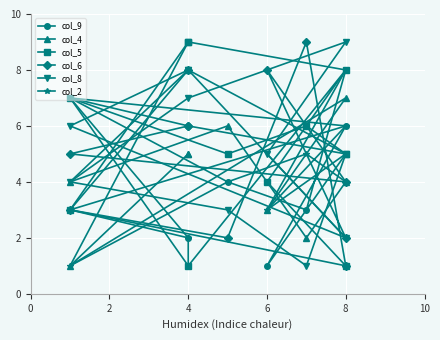

In col_4, how many points are higher than both neighbors (excluding endpoints)?

3